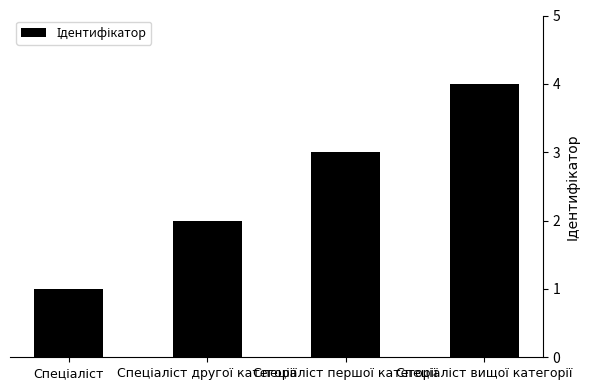

What is the sum of all values?

10